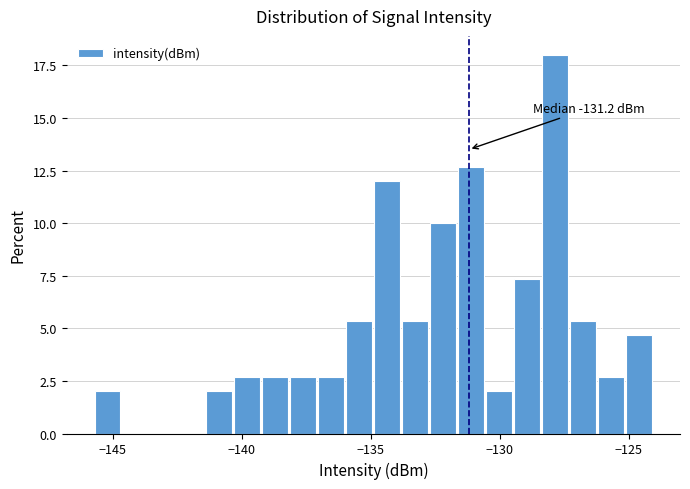

Around what value on the x-axis is the tallest bar? Give the approximate position of its centre, as read against the axis.

-128.0